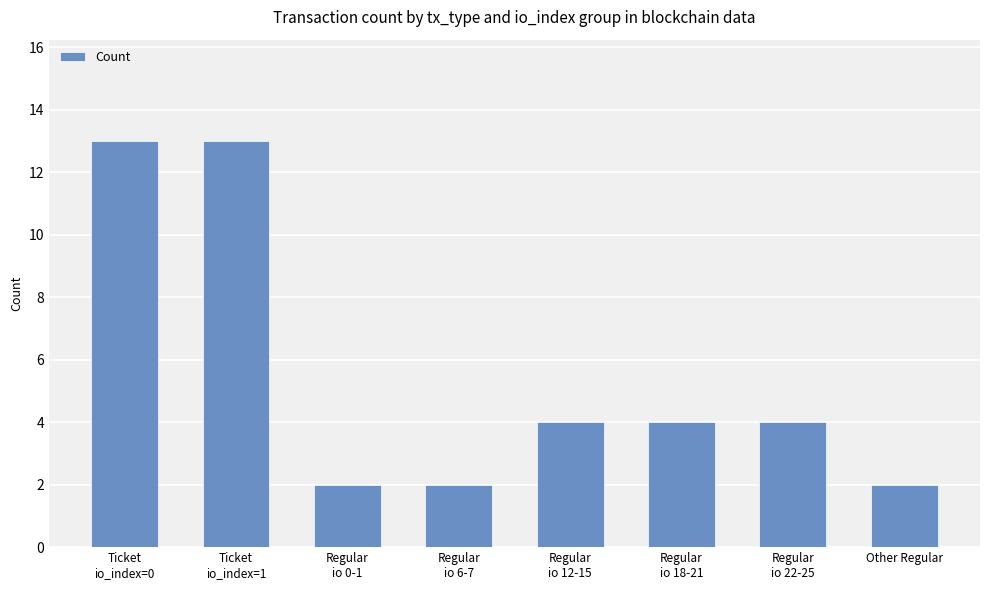

What is the difference between the values at Other Regular and Ticket
io_index=0?

11